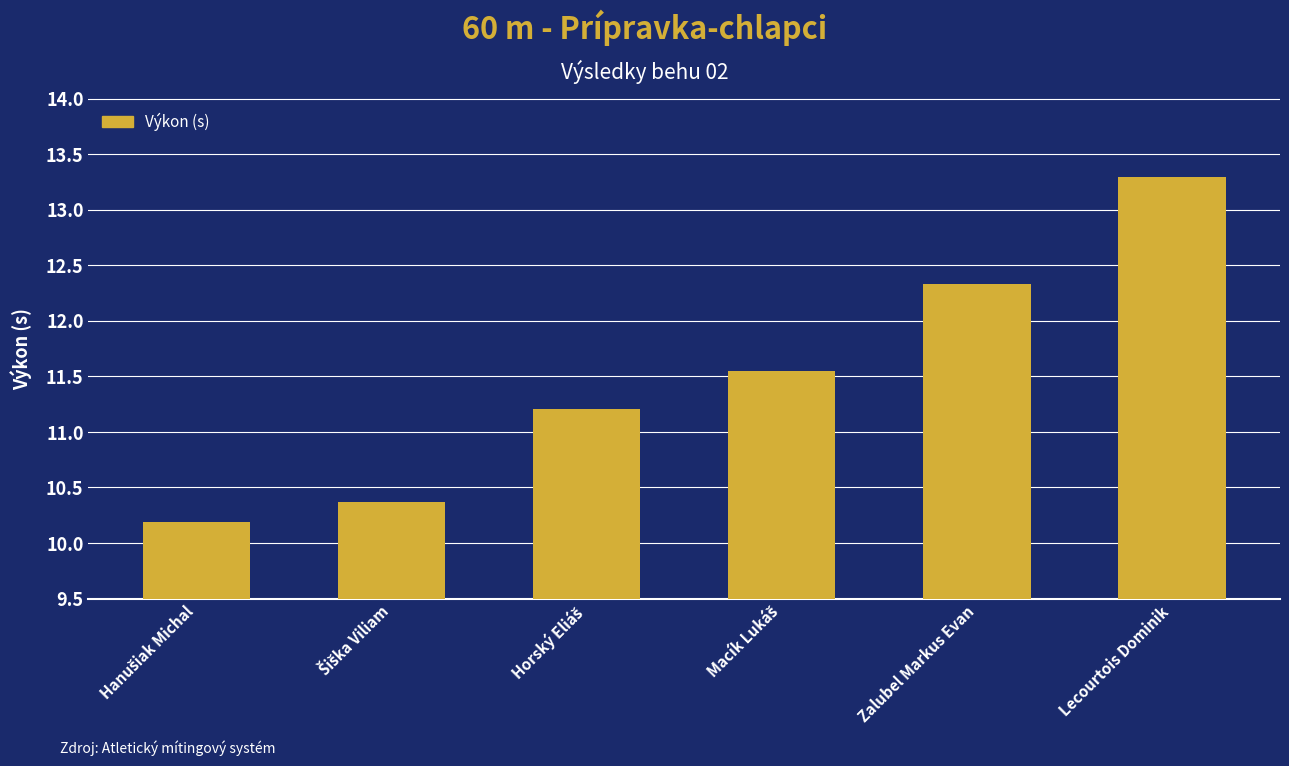

Which category has the highest value across all series?

Lecourtois Dominik